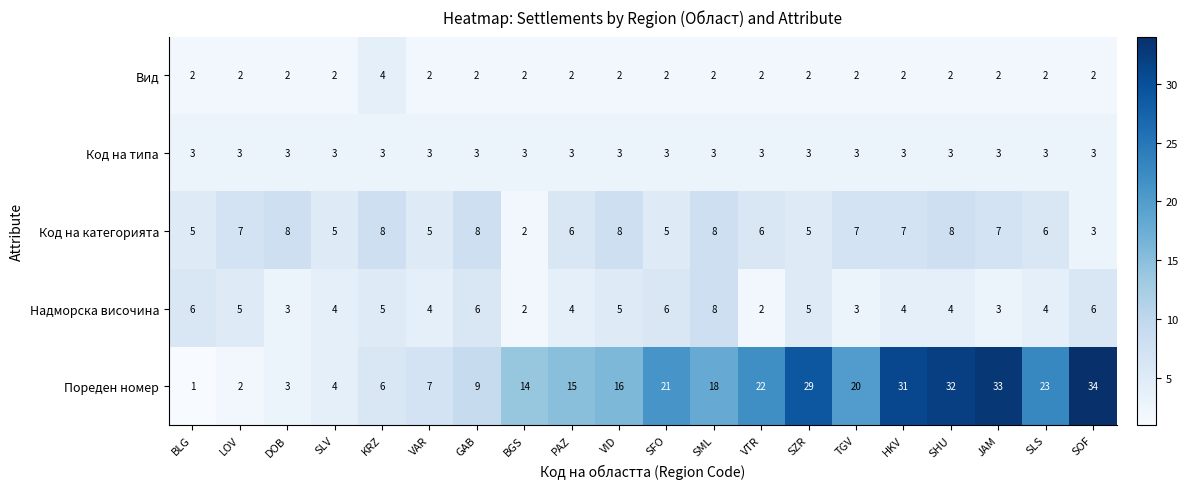

Is it true that Код на типа equals 3 at SFO?

True